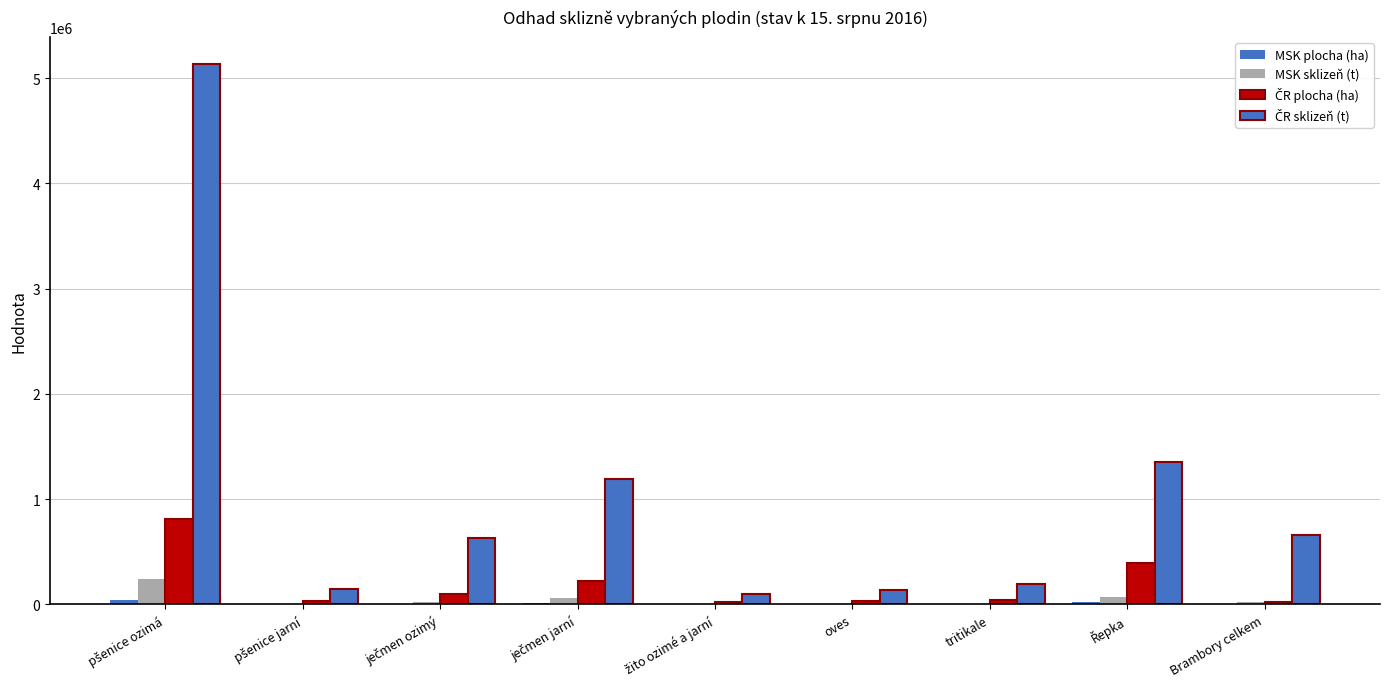

Reading left to right, what are all the values shown in this chart?

MSK plocha (ha): pšenice ozimá=38872.5	pšenice jarní=1704.8	ječmen ozimý=4670.1	ječmen jarní=11698.8	žito ozimé a jarní=762.5	oves=2040.2	tritikale=1419.1	Řepka=20261.5	Brambory celkem=839.5
MSK sklizeň (t): pšenice ozimá=241520.7	pšenice jarní=7727.9	ječmen ozimý=27779.8	ječmen jarní=61803.1	žito ozimé a jarní=3689.1	oves=7405.2	tritikale=6699.1	Řepka=69221.4	Brambory celkem=22574.4
ČR plocha (ha): pšenice ozimá=809110.9	pšenice jarní=30599.5	ječmen ozimý=104006.6	ječmen jarní=221718.7	žito ozimé a jarní=20950.8	oves=37566.2	tritikale=39595.4	Řepka=392991.2	Brambory celkem=23414.1
ČR sklizeň (t): pšenice ozimá=5131249.9	pšenice jarní=145105.2	ječmen ozimý=629749.9	ječmen jarní=1192365.9	žito ozimé a jarní=102423.6	oves=139525.9	tritikale=194828.0	Řepka=1352524.1	Brambory celkem=655926.5